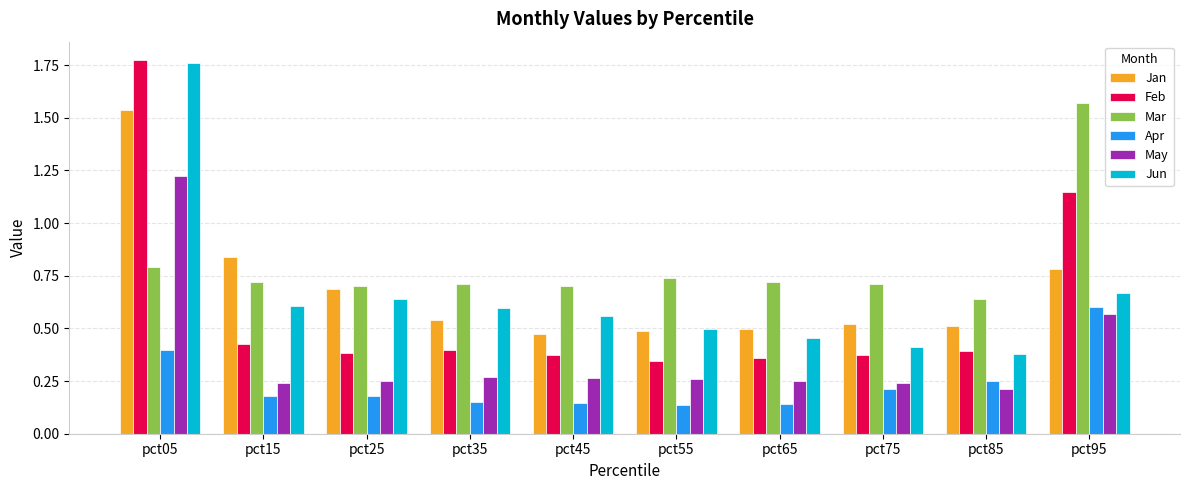

At which label is Jun closest to 1?

pct95